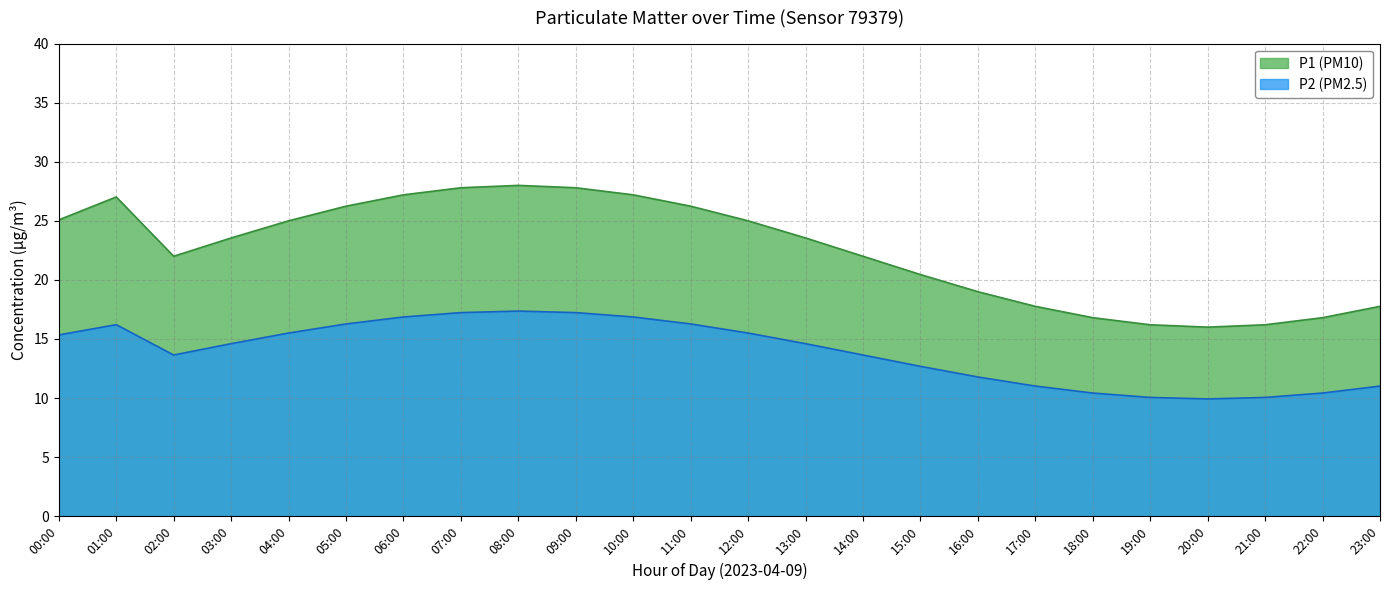

What is the difference between the highest and lowest values at 12:00?

9.5